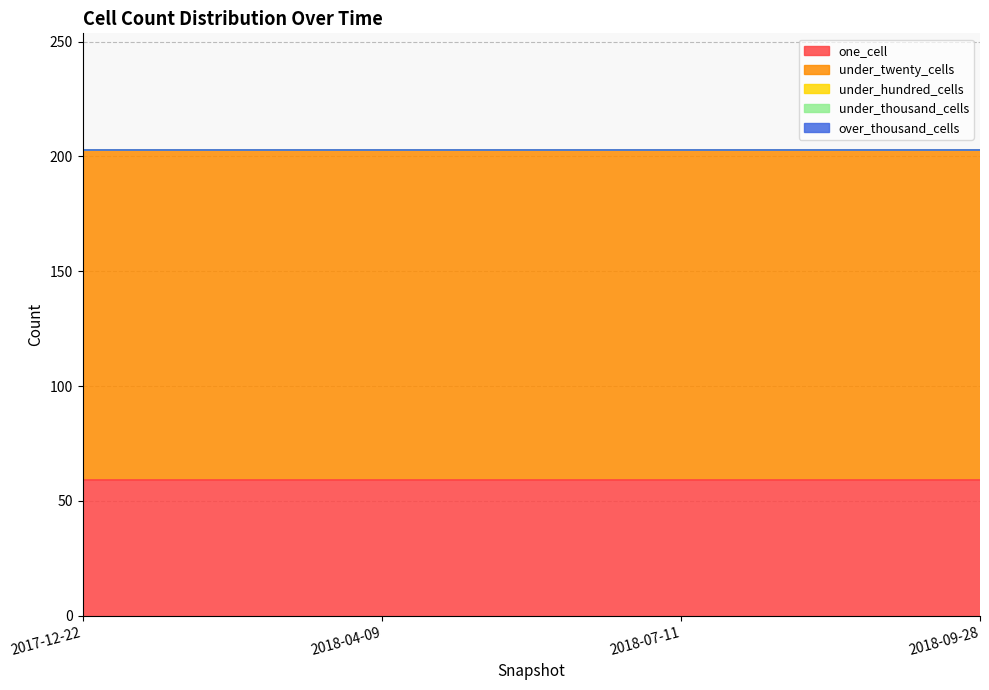

Which series has the widest spread of values?

one_cell